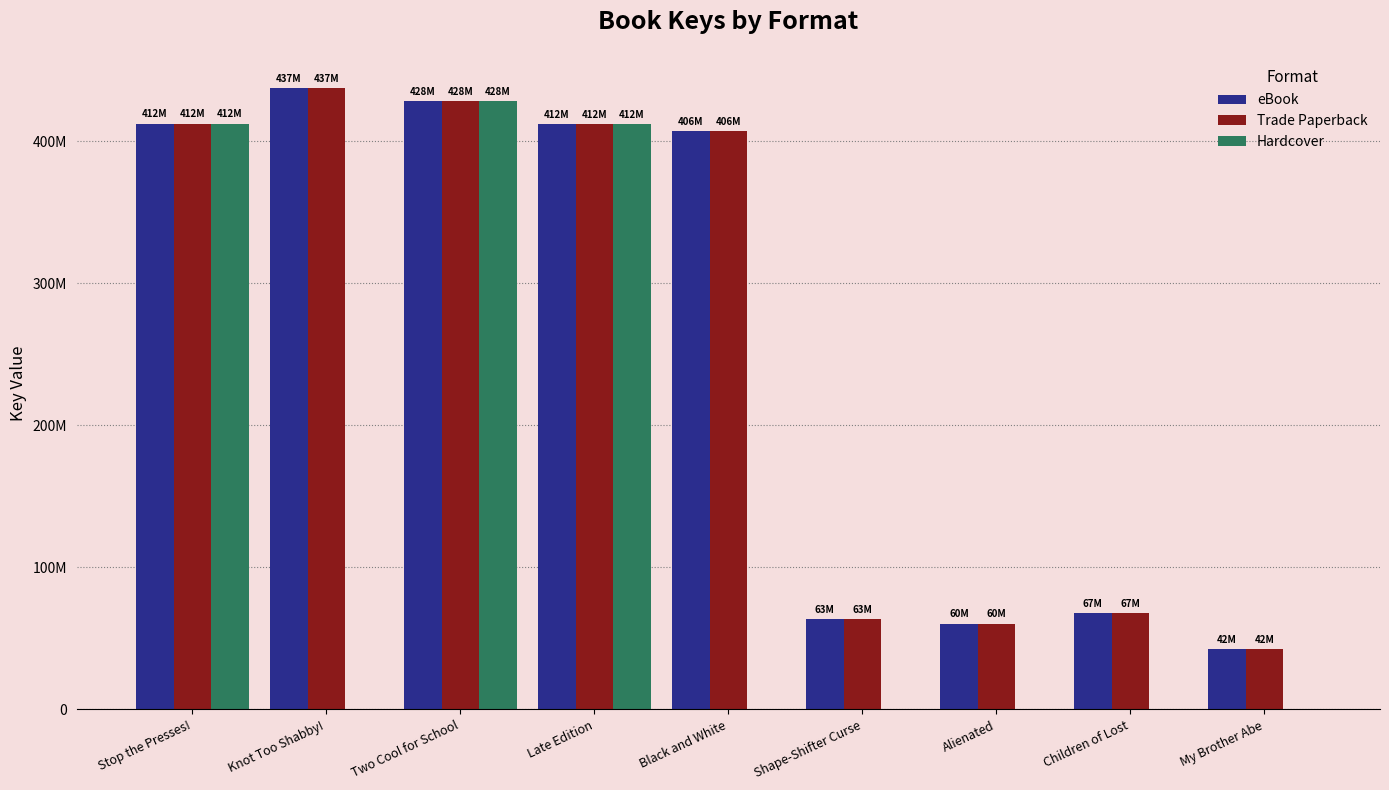

Does the chart contain stacked bars?

No